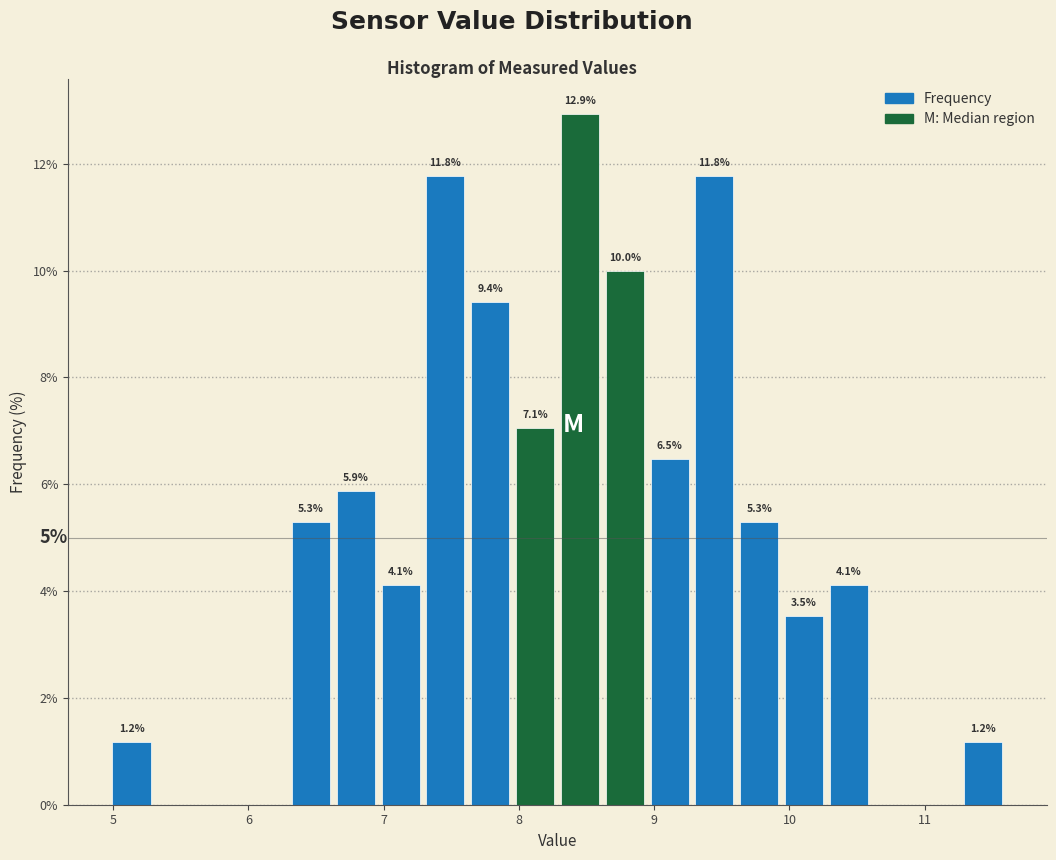

Around what value on the x-axis is the tallest bar? Give the approximate position of its centre, as read against the axis.

8.5